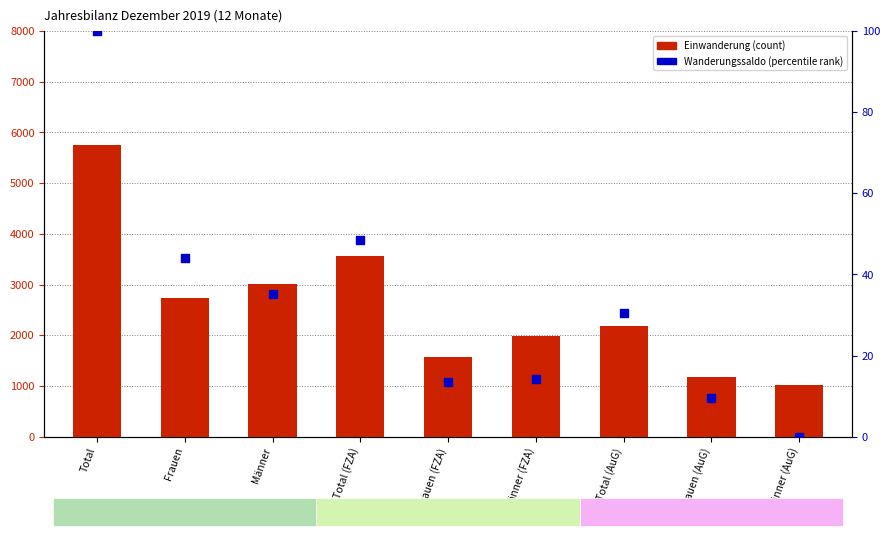

At how many categories does at least one series exceed 5390?

1